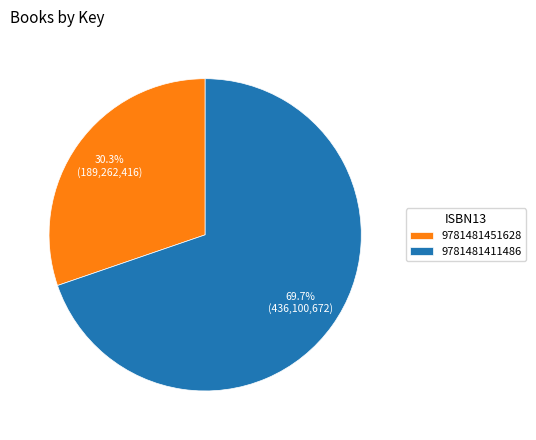

To the nearest percent, what is the average slice percentage?

50%